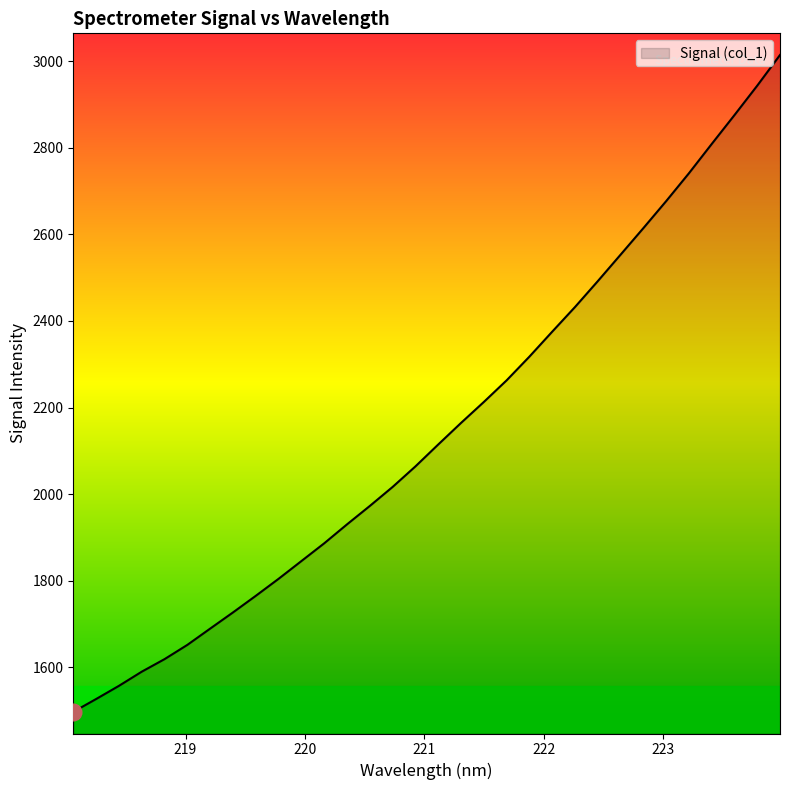

How many values are below 2114?

16